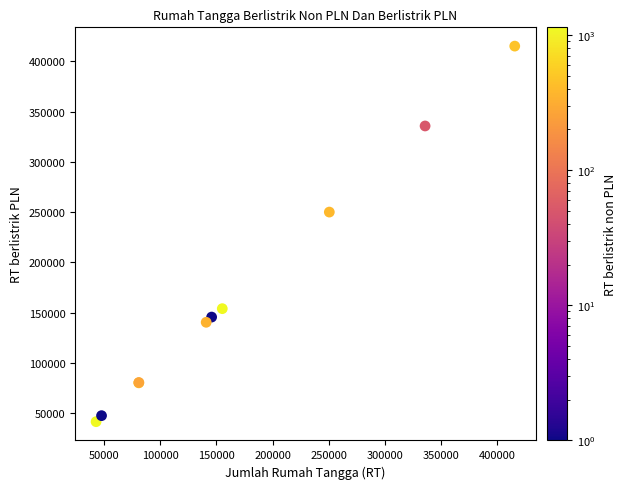

What Y value in the scatter plot is closest to 228372?

250067